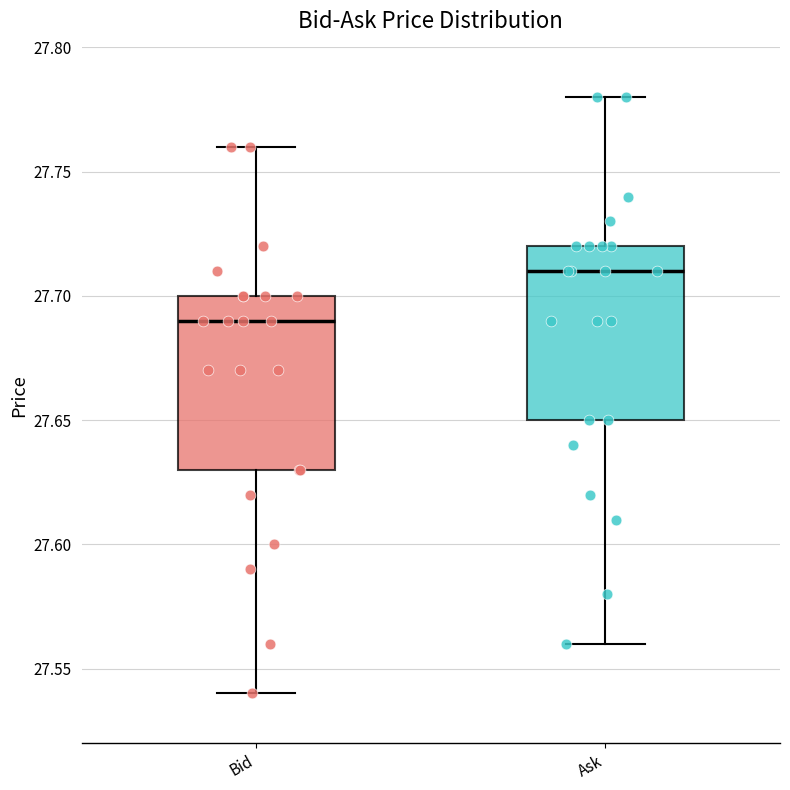

Reading left to right, transcribe this box plot: for each box, give where its median line is, the range the box spans, and where its two whiskers end, as read against the y-axis. The values are not printed on the chart, so give them approximately, as read against the axis.

Bid: median 27.69, box 27.63 to 27.70, whiskers 27.54 to 27.76
Ask: median 27.71, box 27.65 to 27.72, whiskers 27.56 to 27.78